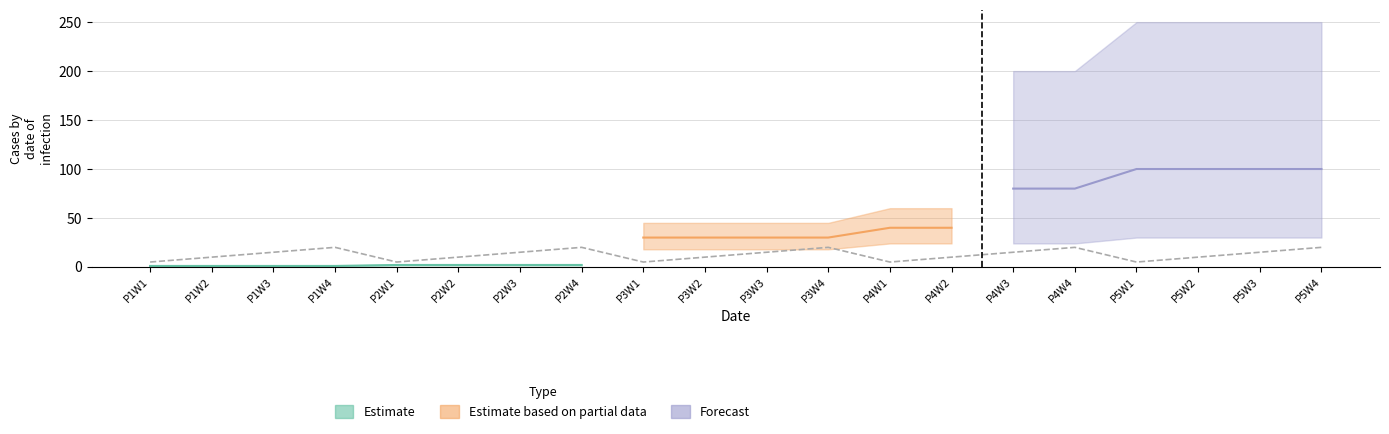

Does the chart have visible grid lines?

Yes